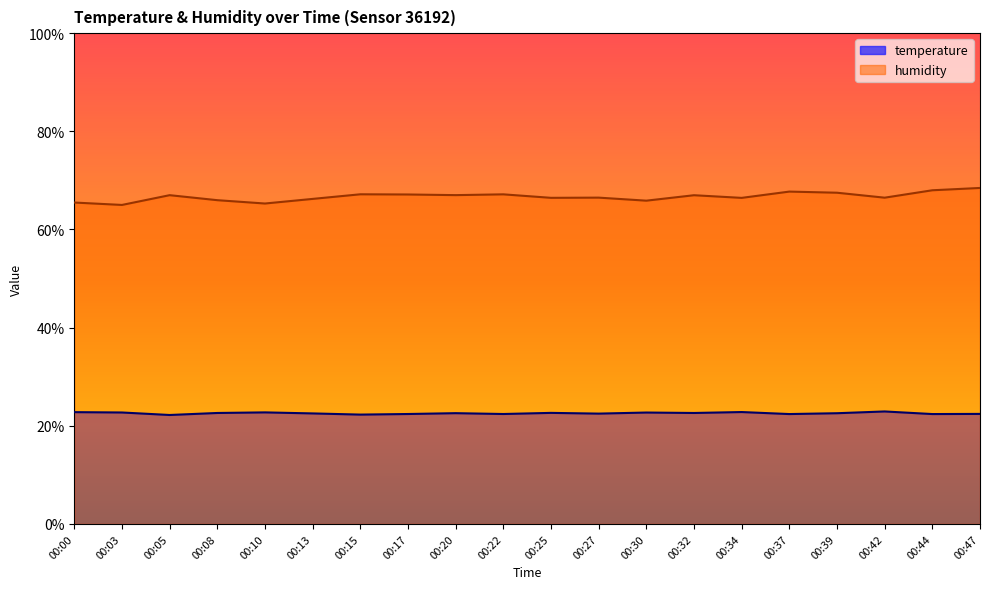

Which series changed the most between 00:00 and 00:22?

humidity